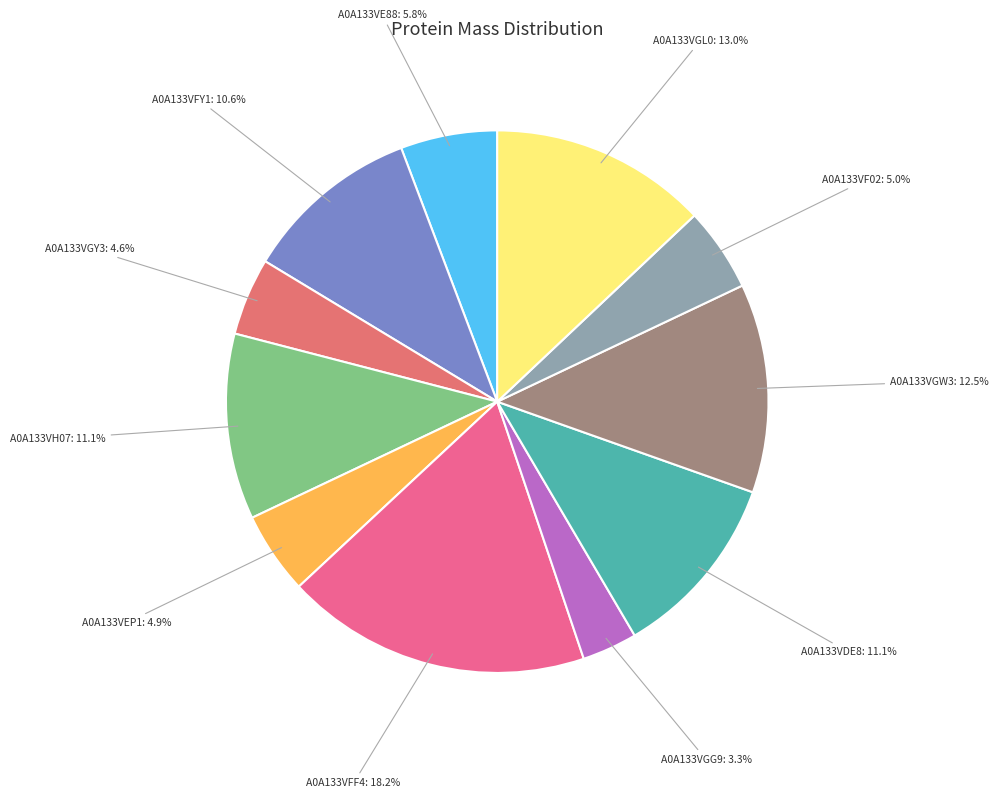

Is A0A133VGL0 the majority of the pie?

No